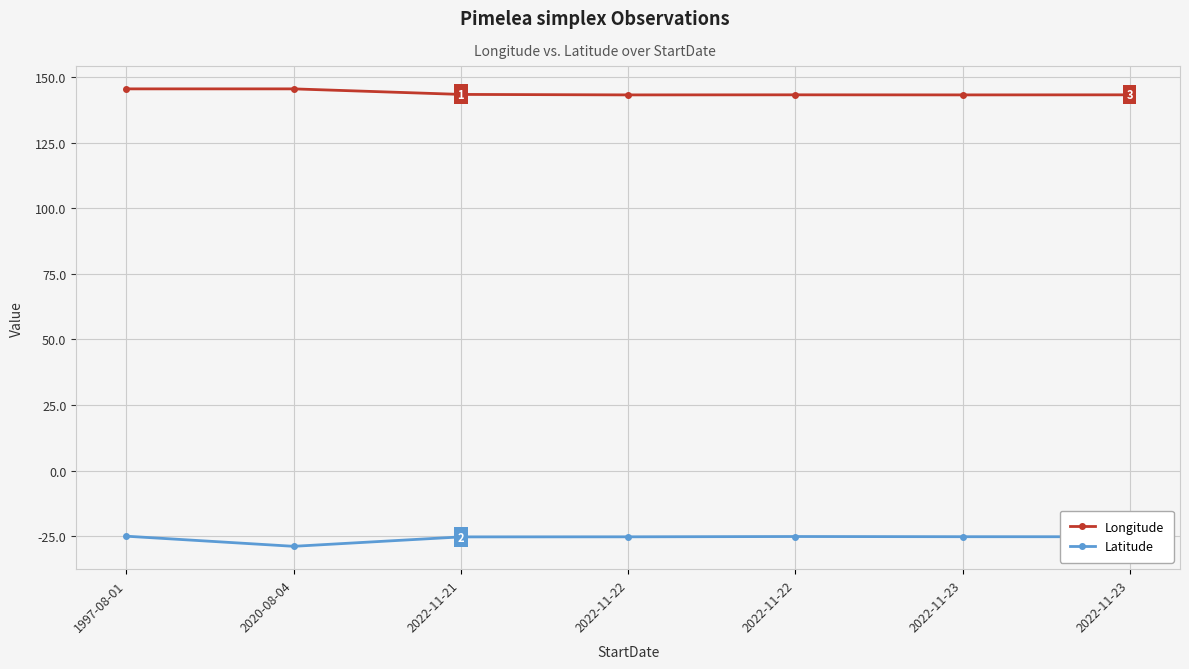

How many data points does each series have?

7